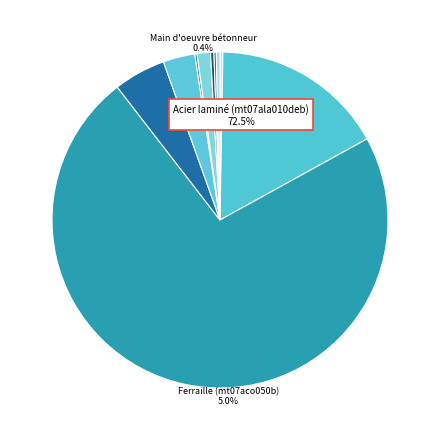

True or false: mo043 accounts for 0% of the total.

True